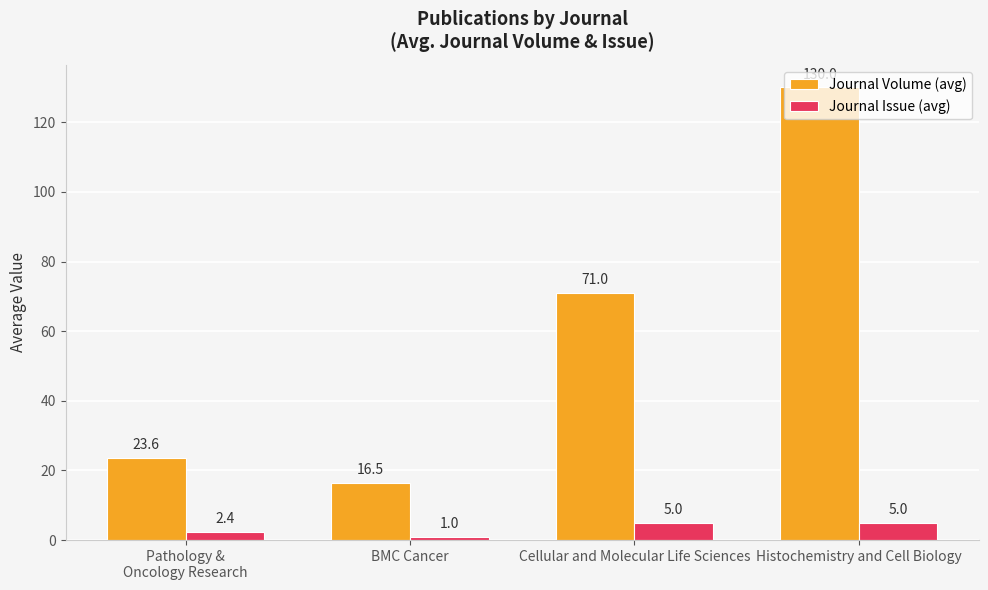

Reading left to right, extract all data points from this chart.

Journal Volume (avg): Pathology &
Oncology Research=23.6	BMC Cancer=16.5	Cellular and Molecular Life Sciences=71.0	Histochemistry and Cell Biology=130.0
Journal Issue (avg): Pathology &
Oncology Research=2.4	BMC Cancer=1.0	Cellular and Molecular Life Sciences=5.0	Histochemistry and Cell Biology=5.0